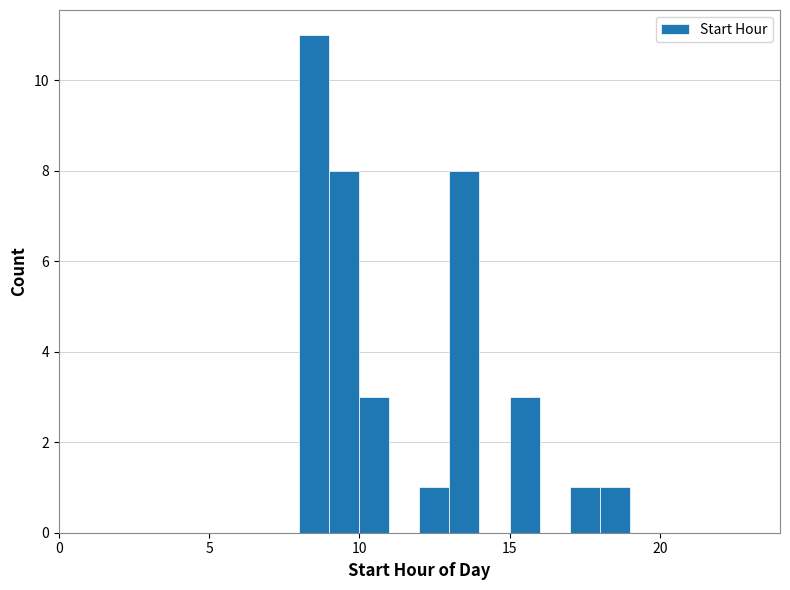

Around what value on the x-axis is the tallest bar? Give the approximate position of its centre, as read against the axis.

8.5